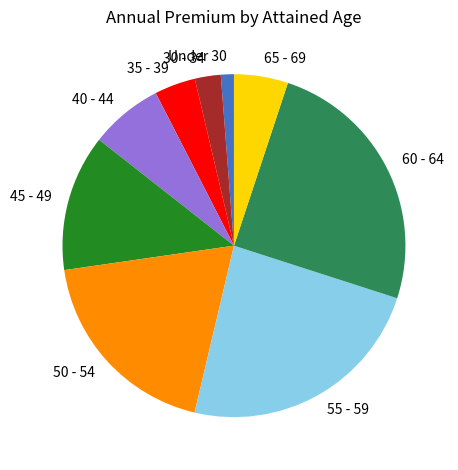

Is it true that 35 - 39 is 4% of the pie?

True